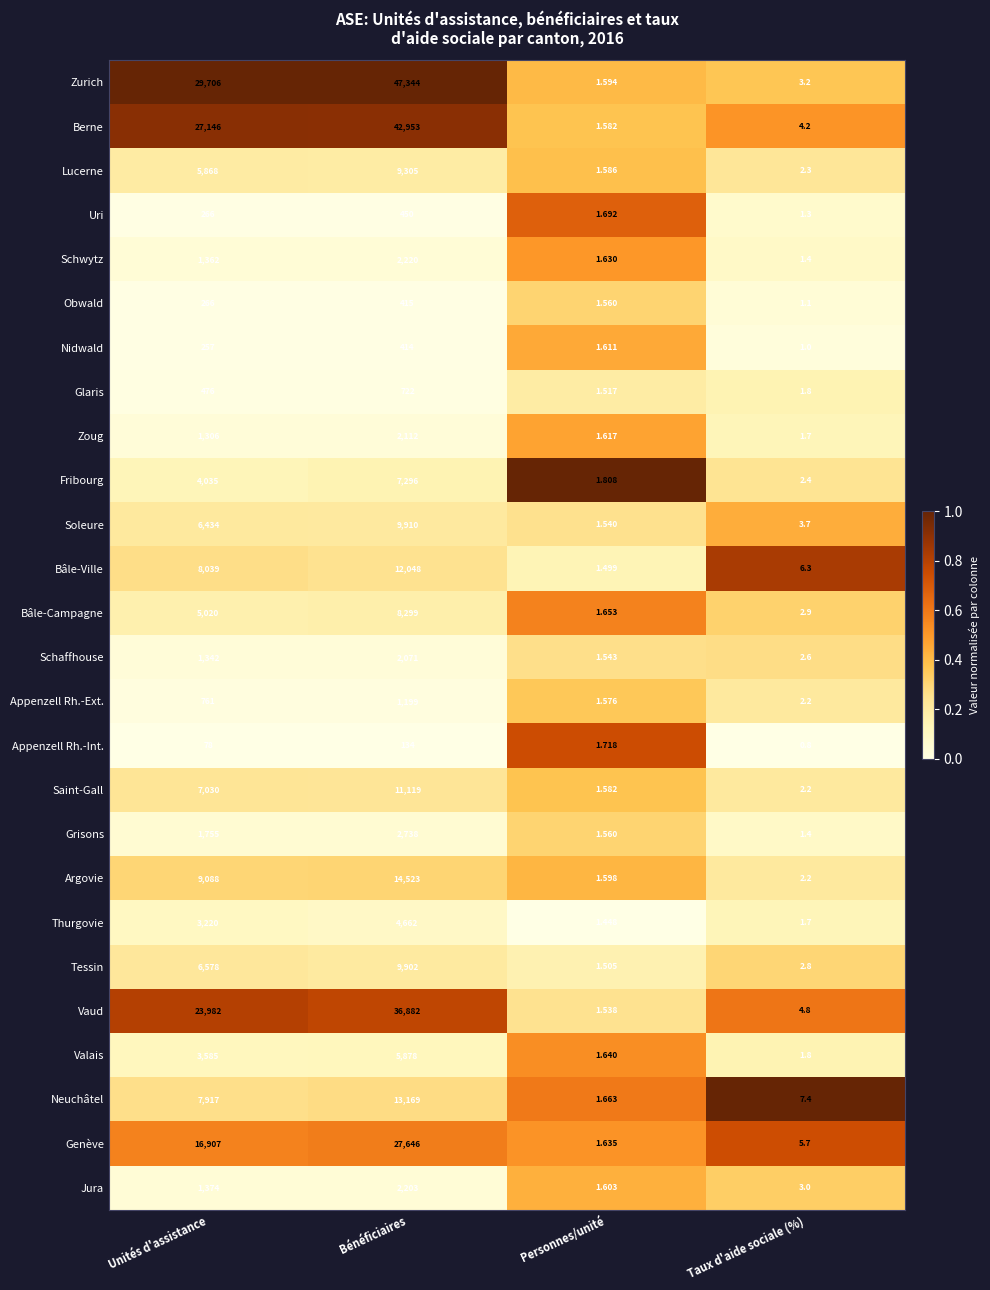

At Bénéficiaires, list the series in order from largest to smallest.

Zurich, Berne, Vaud, Genève, Argovie, Neuchâtel, Bâle-Ville, Saint-Gall, Soleure, Tessin, Lucerne, Bâle-Campagne, Fribourg, Valais, Thurgovie, Grisons, Schwytz, Jura, Zoug, Schaffhouse, Appenzell Rh.-Ext., Glaris, Uri, Obwald, Nidwald, Appenzell Rh.-Int.